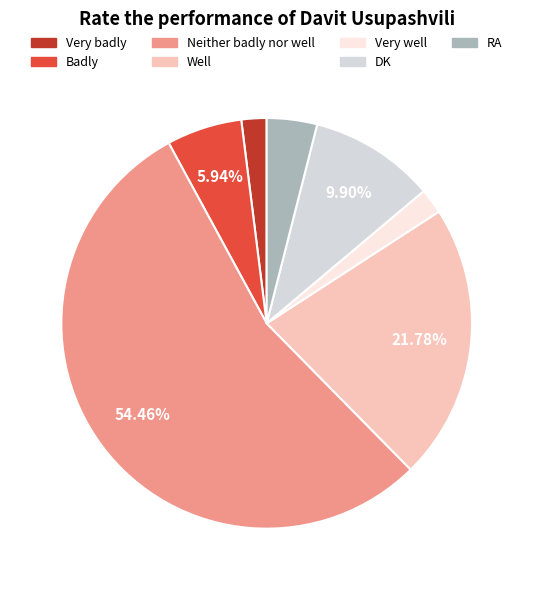

What is the majority slice?

Neither badly nor well